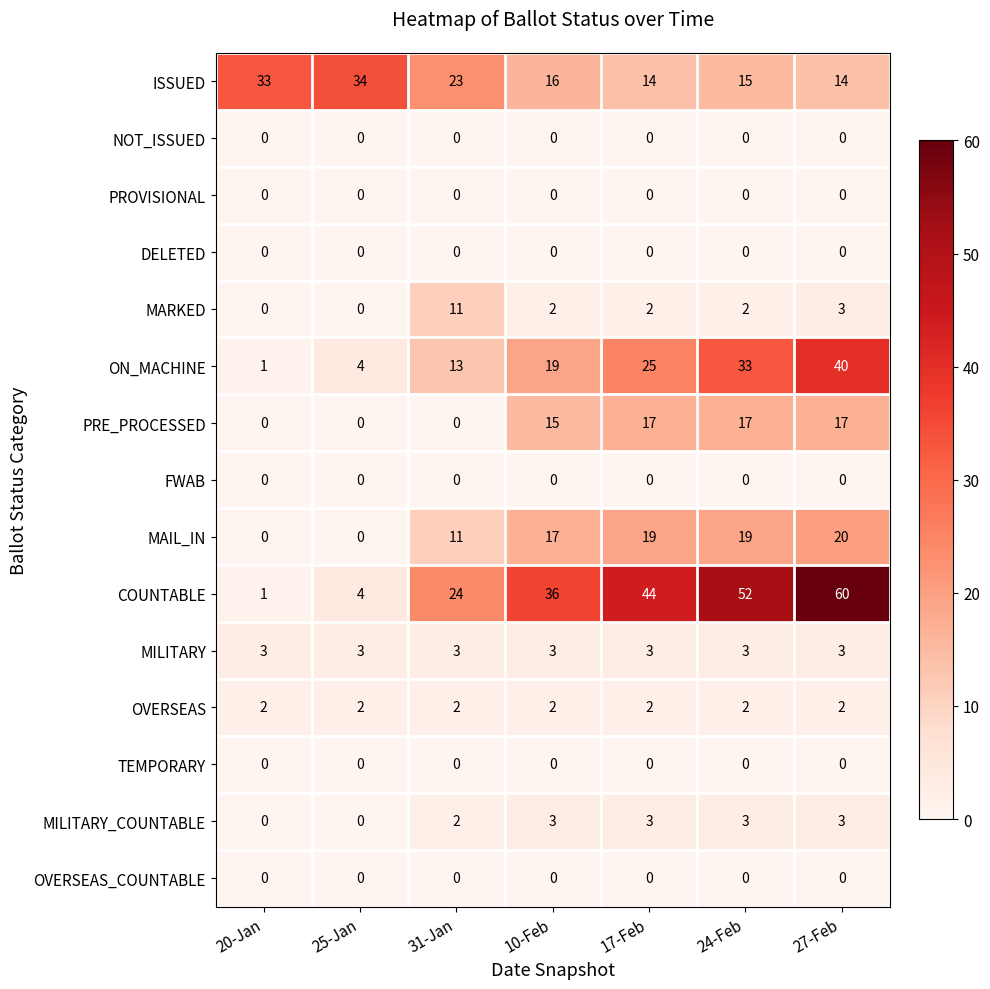

The value of OVERSEAS_COUNTABLE at 27-Feb is 0. True or false?

True